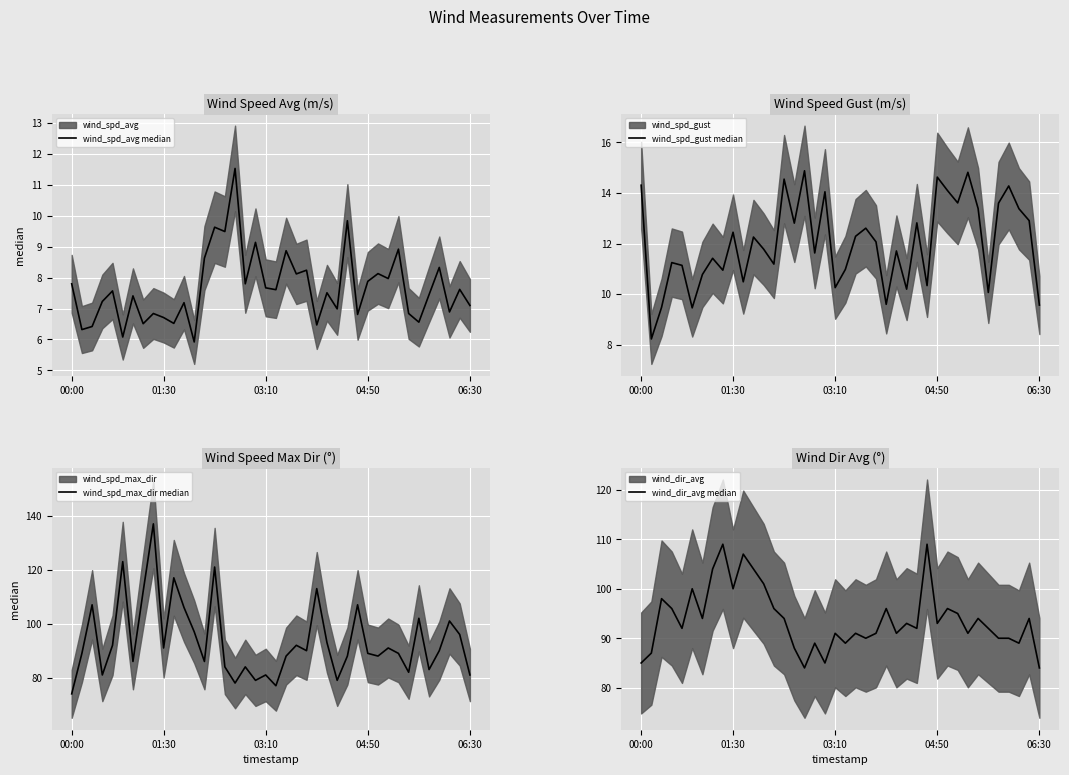

What is the greatest value displayed?

137.0